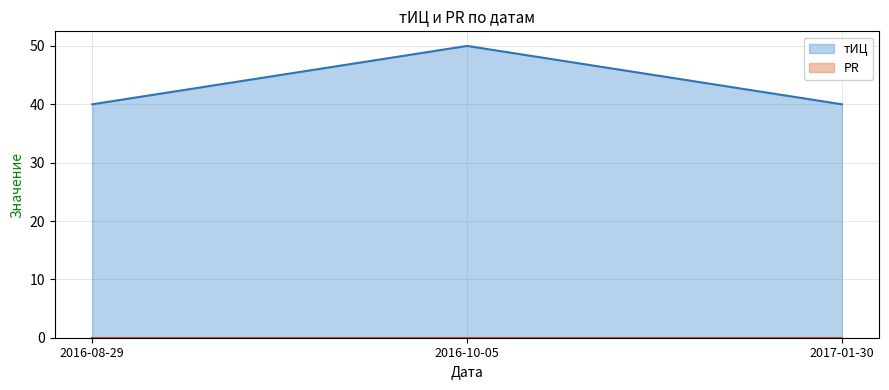

How many lines are shown in the chart?

2